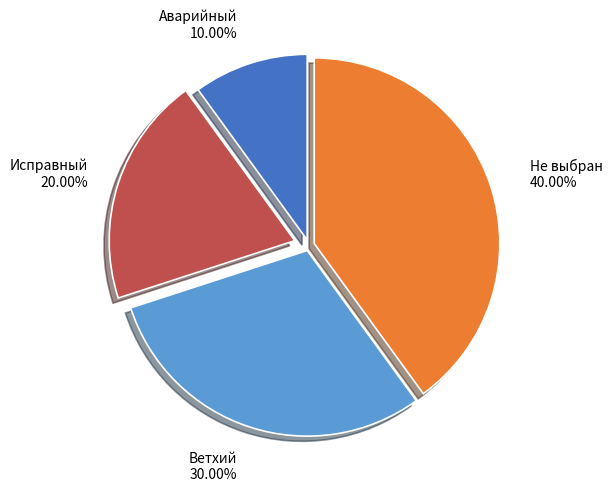

To the nearest percent, what portion does Аварийный represent?

10%